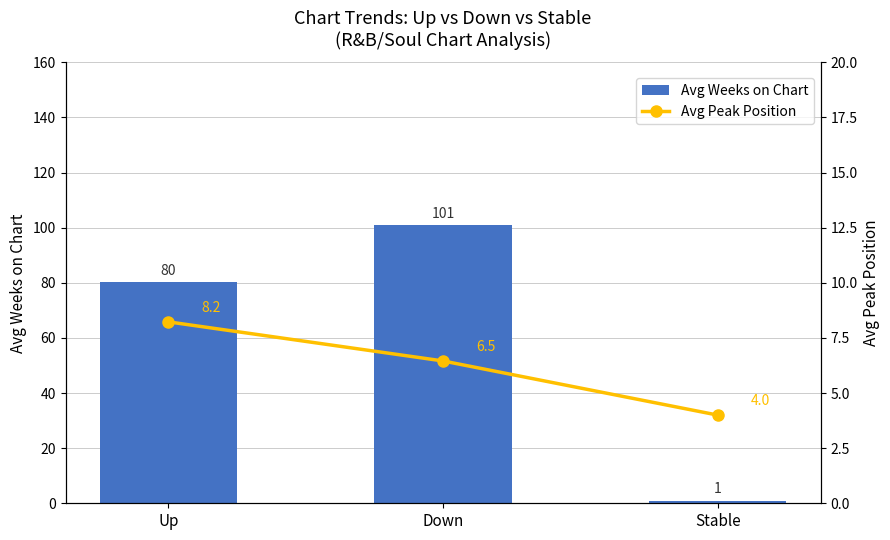

What is the minimum value shown in the chart?

1.0